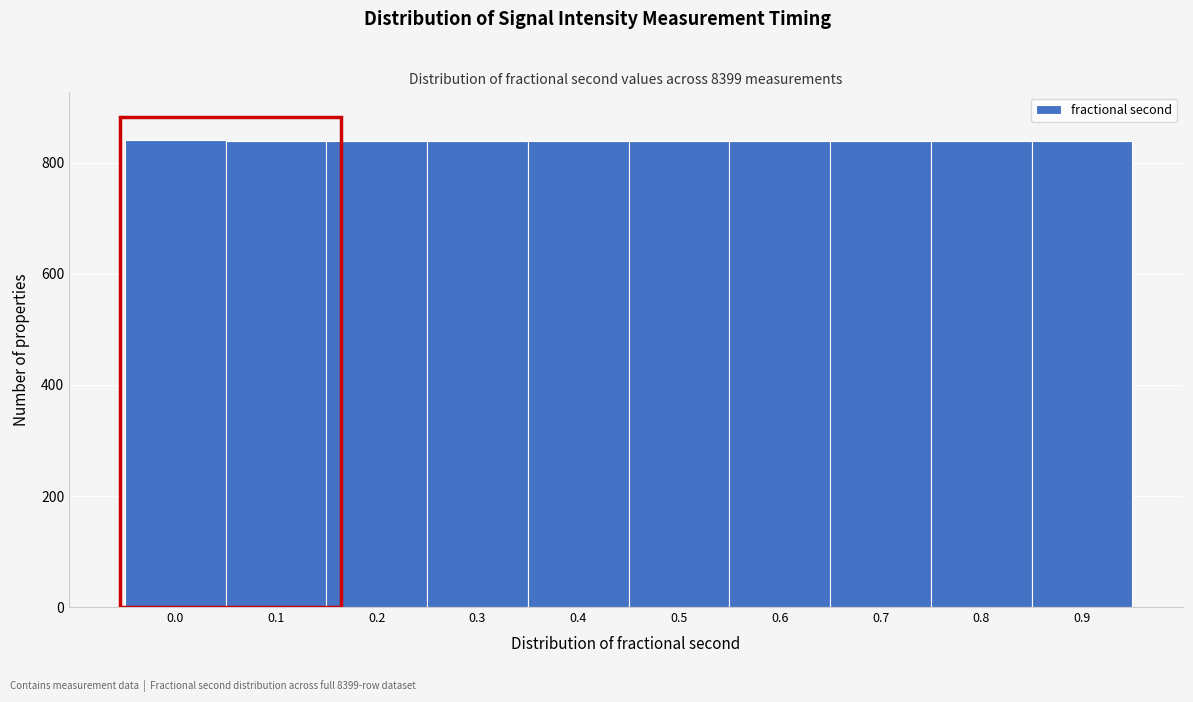

The chart shows a value of 1218 at 0.0. True or false?

False